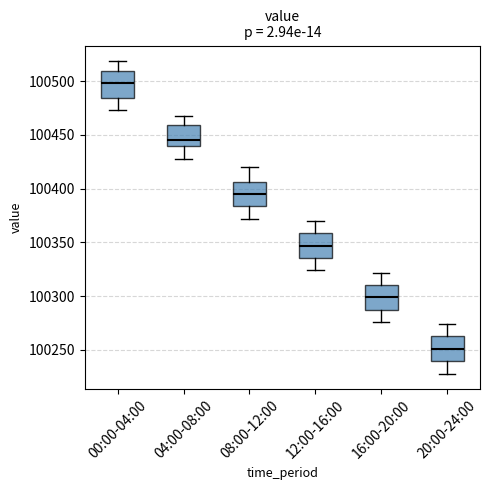

Reading left to right, transcribe this box plot: for each box, give where its median line is, the range the box spans, and where its two whiskers end, as read against the y-axis. The values are not printed on the chart, so give them approximately, as read against the axis.

00:00-04:00: median 100500, box 100485 to 100510, whiskers 100475 to 100520
04:00-08:00: median 100445, box 100440 to 100460, whiskers 100430 to 100470
08:00-12:00: median 100395, box 100385 to 100405, whiskers 100370 to 100420
12:00-16:00: median 100345, box 100335 to 100360, whiskers 100325 to 100370
16:00-20:00: median 100300, box 100290 to 100310, whiskers 100275 to 100320
20:00-24:00: median 100250, box 100240 to 100265, whiskers 100230 to 100275